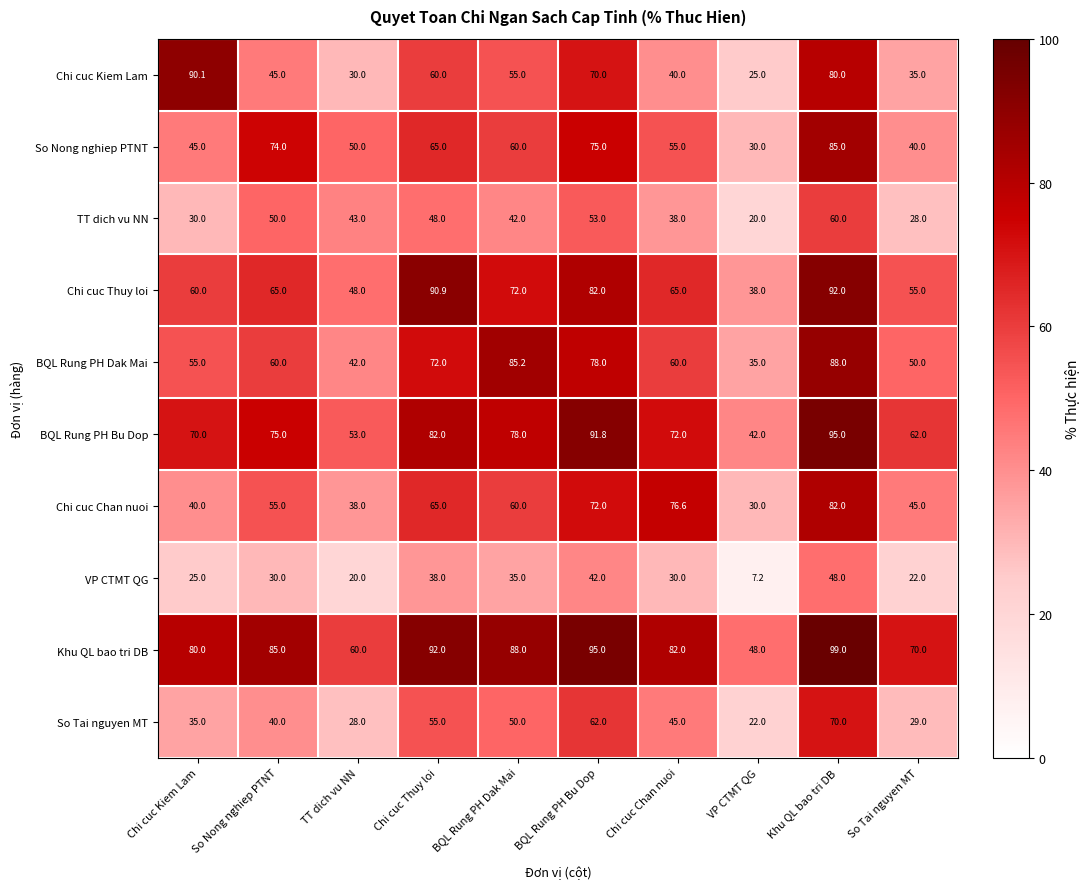

At which label does So Nong nghiep PTNT first exceed 60?

So Nong nghiep PTNT